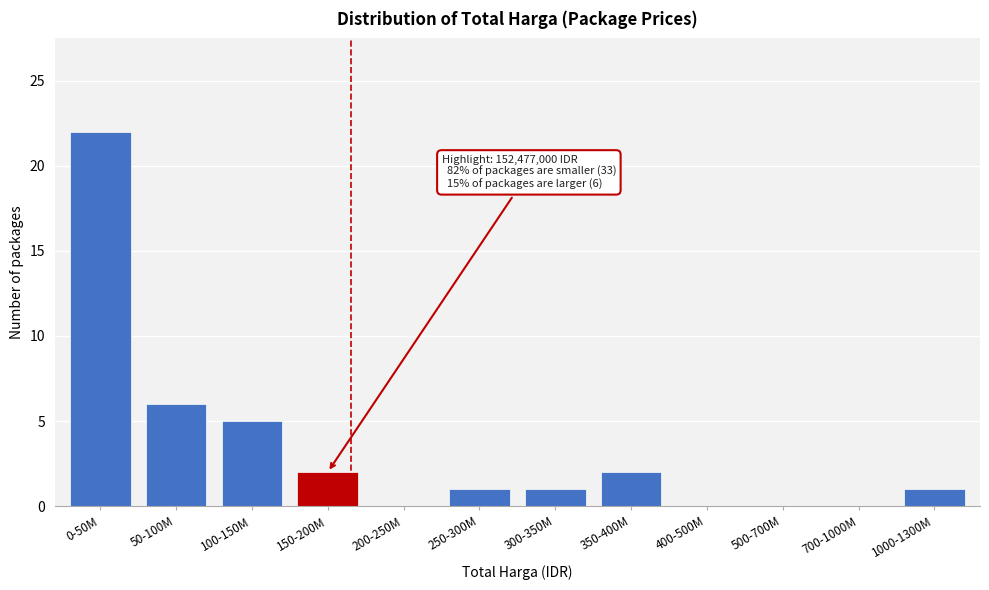

Reading left to right, transcribe all the data shown in this chart.

0-50M=22	50-100M=6	100-150M=5	150-200M=2	200-250M=0	250-300M=1	300-350M=1	350-400M=2	400-500M=0	500-700M=0	700-1000M=0	1000-1300M=1